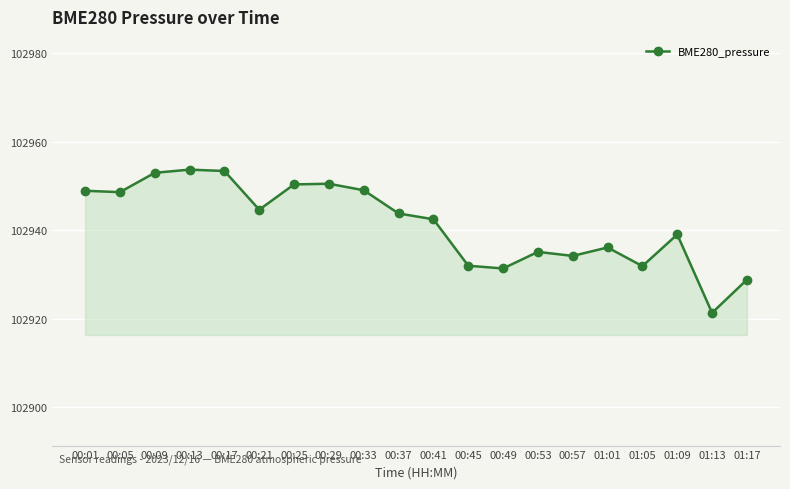

What is the label of the 14th point from the left?

00:53